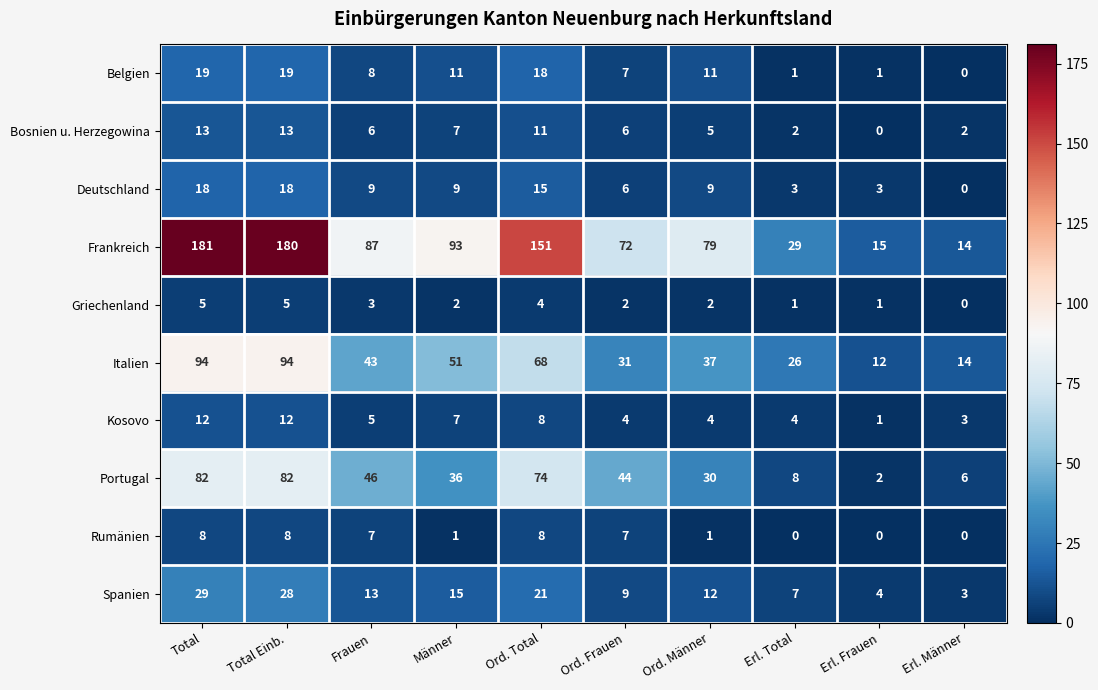

The value of Belgien at Total Einb. is 5. True or false?

False